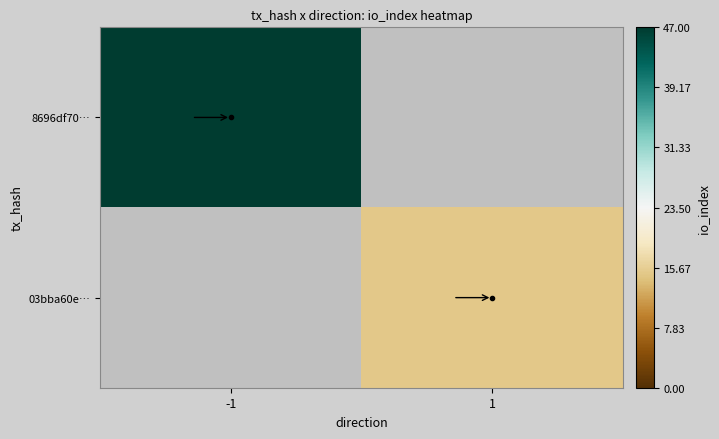

At how many categories does at least one series exceed 20?

1